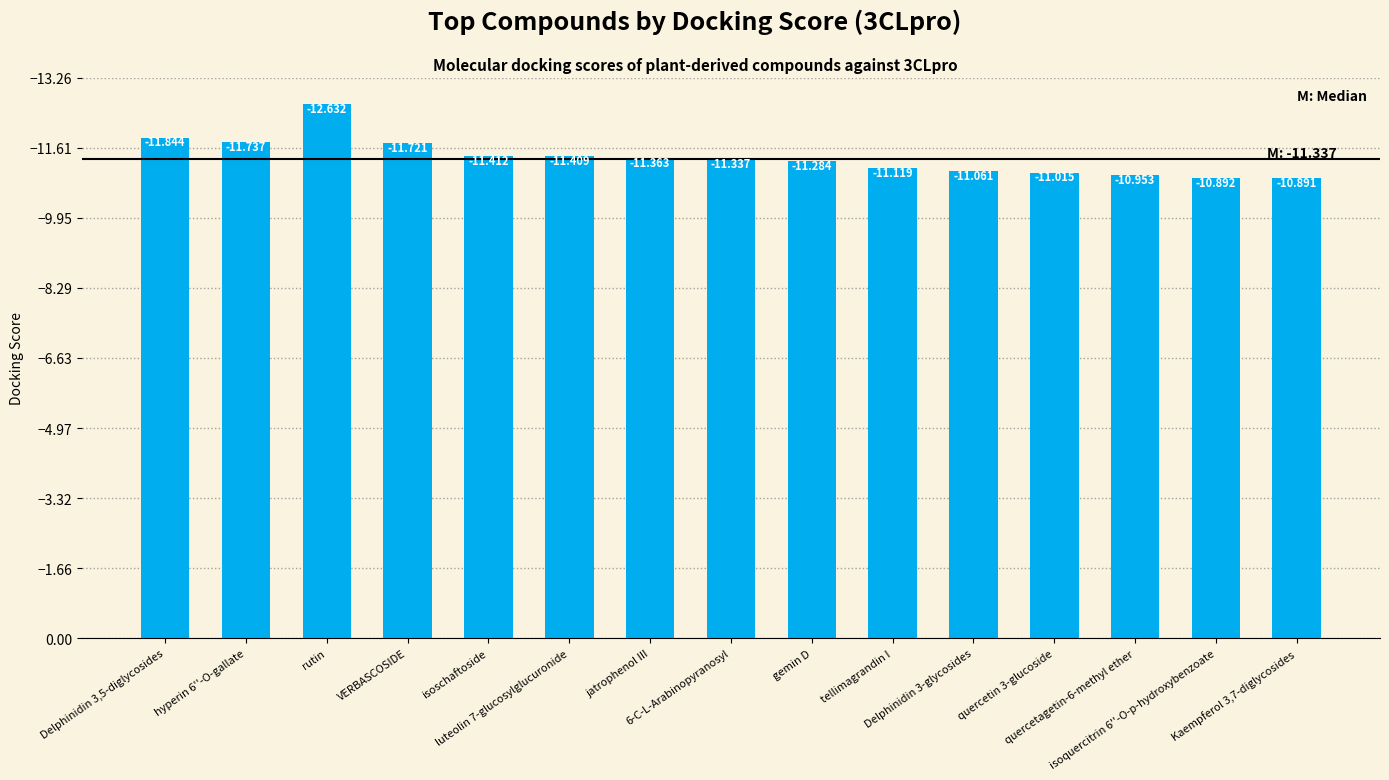

Rank the categories by value from lowest to highest.

rutin, Delphinidin 3,5-diglycosides, hyperin 6''-O-gallate, VERBASCOSIDE, isoschaftoside, luteolin 7-glucosylglucuronide, jatrophenol III, 6-C-L-Arabinopyranosyl, gemin D, tellimagrandin I, Delphinidin 3-glycosides, quercetin 3-glucoside, quercetagetin-6-methyl ether, isoquercitrin 6''-O-p-hydroxybenzoate, Kaempferol 3,7-diglycosides